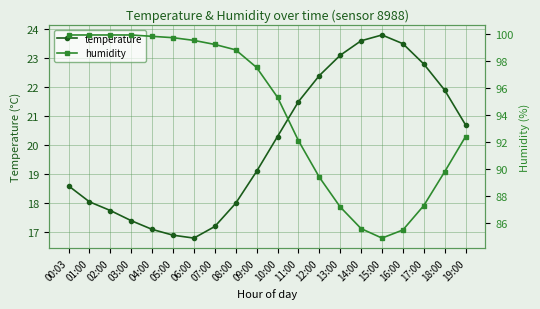

The humidity series shows 92.4 at 19:00. True or false?

True